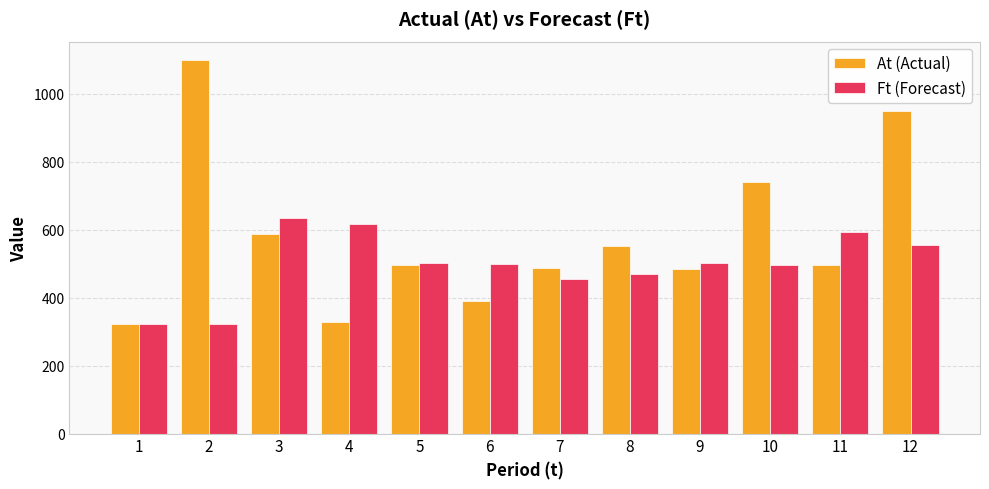

At 2, list the series in order from smallest to largest.

Ft (Forecast), At (Actual)